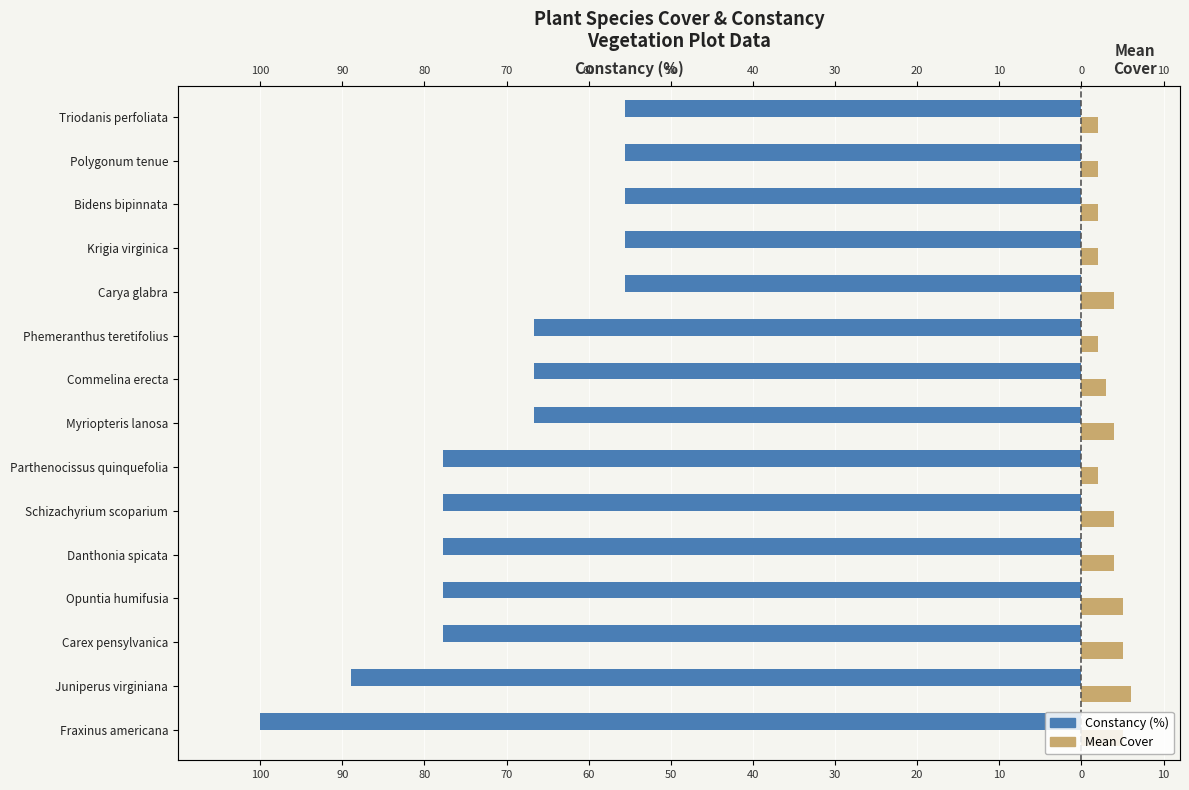

What is the difference between the maximum and minimum values in the Constancy (%) series?

44.4